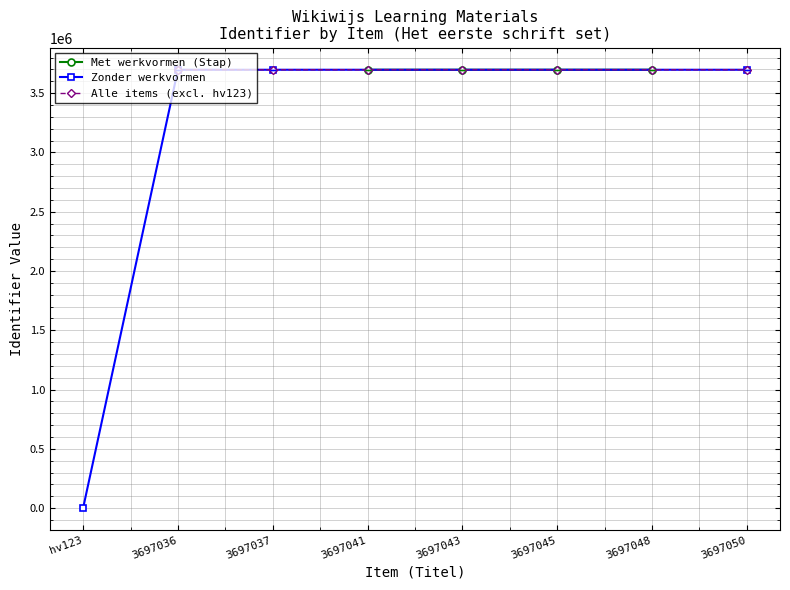

How many values are below 3697043?

4